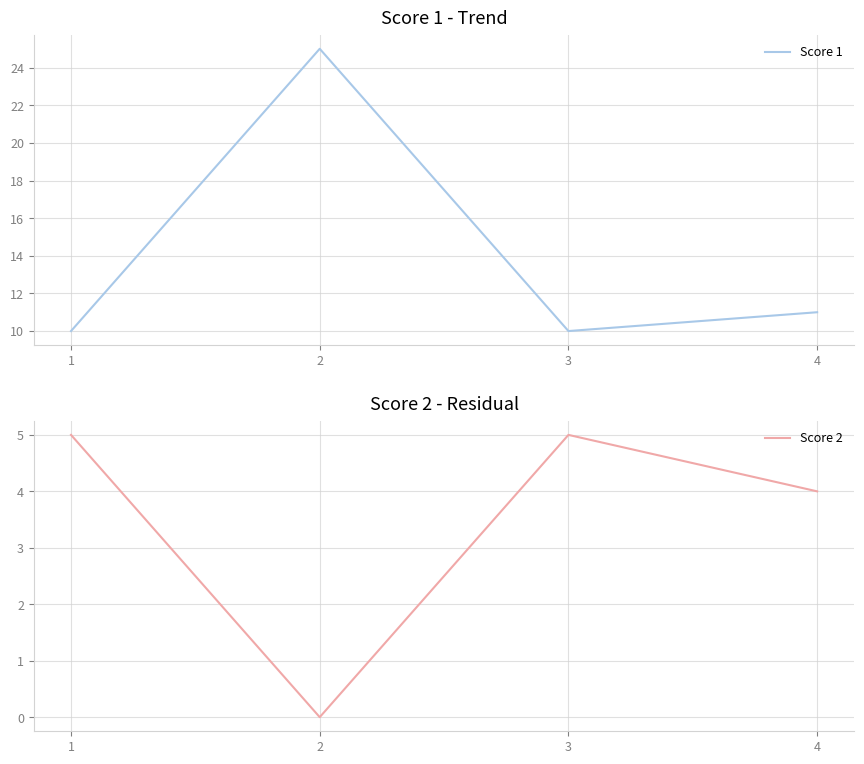

What is the total value across all series at 2?

25